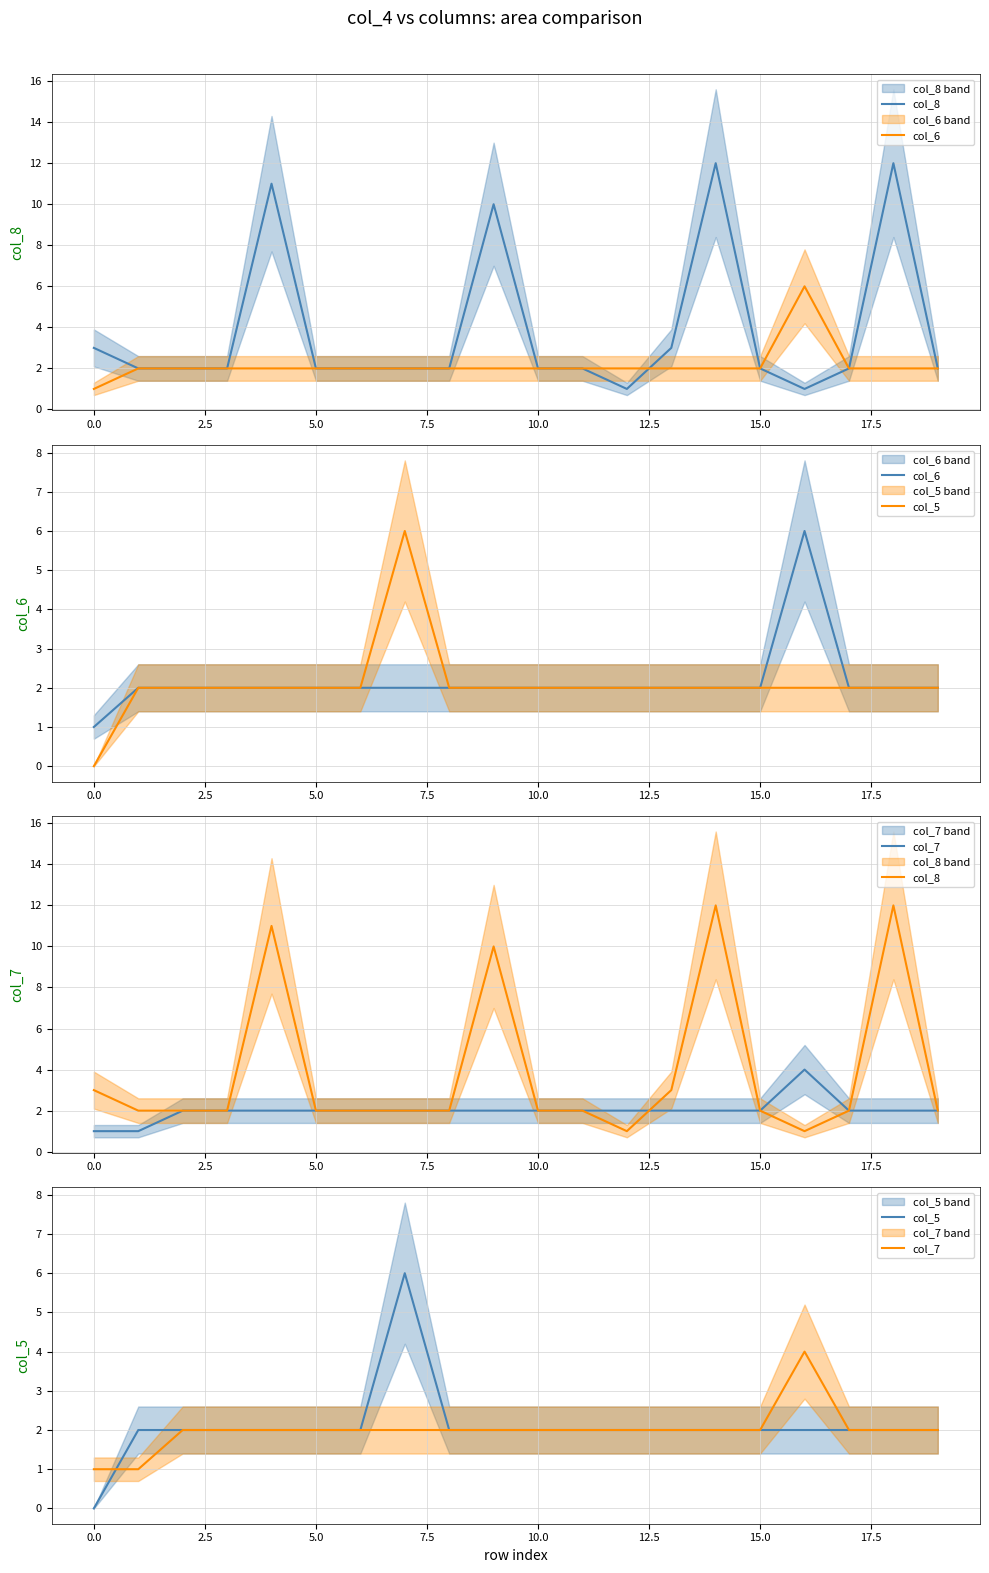

What is the sum of the col_5 values at 12 and 18?

4